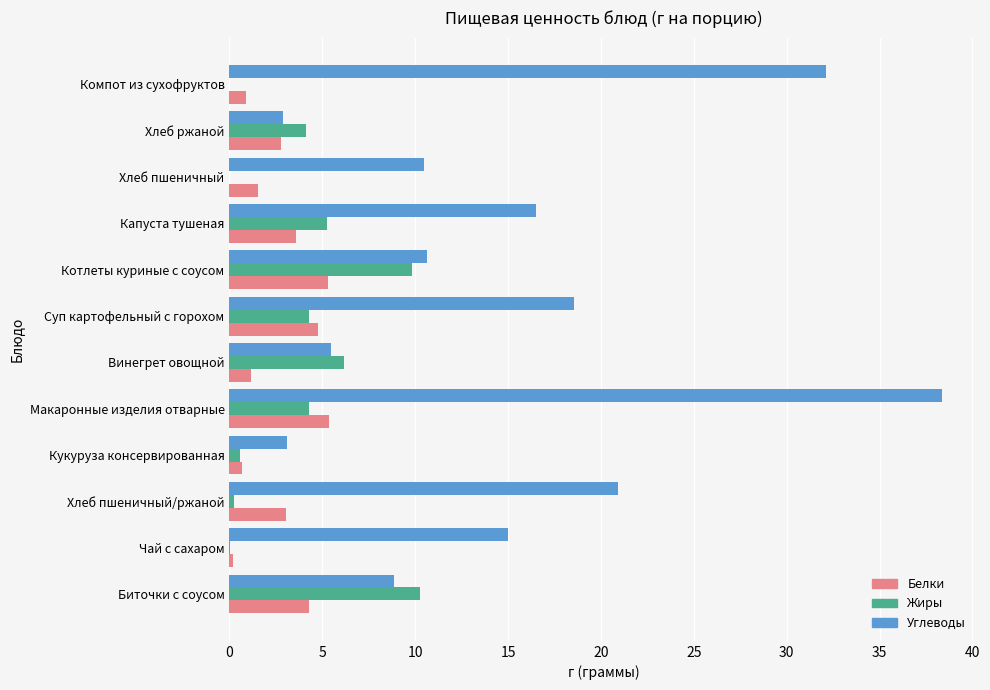

What is the sum of all Углеводы values?

183.0